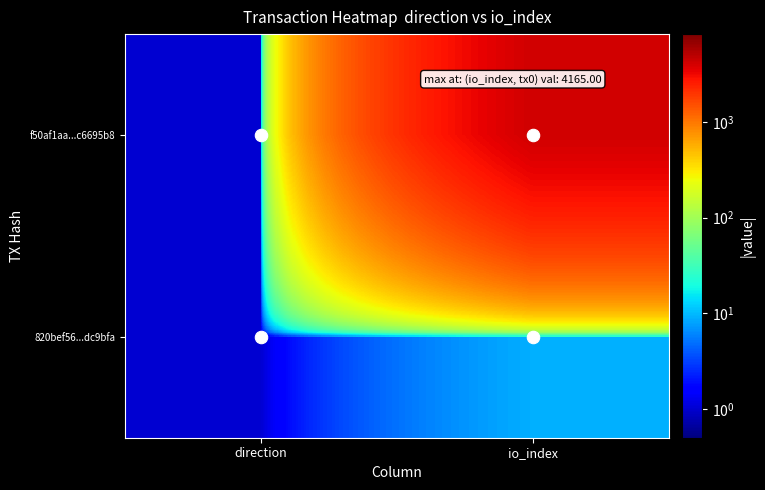

What is the greatest value displayed?

4165